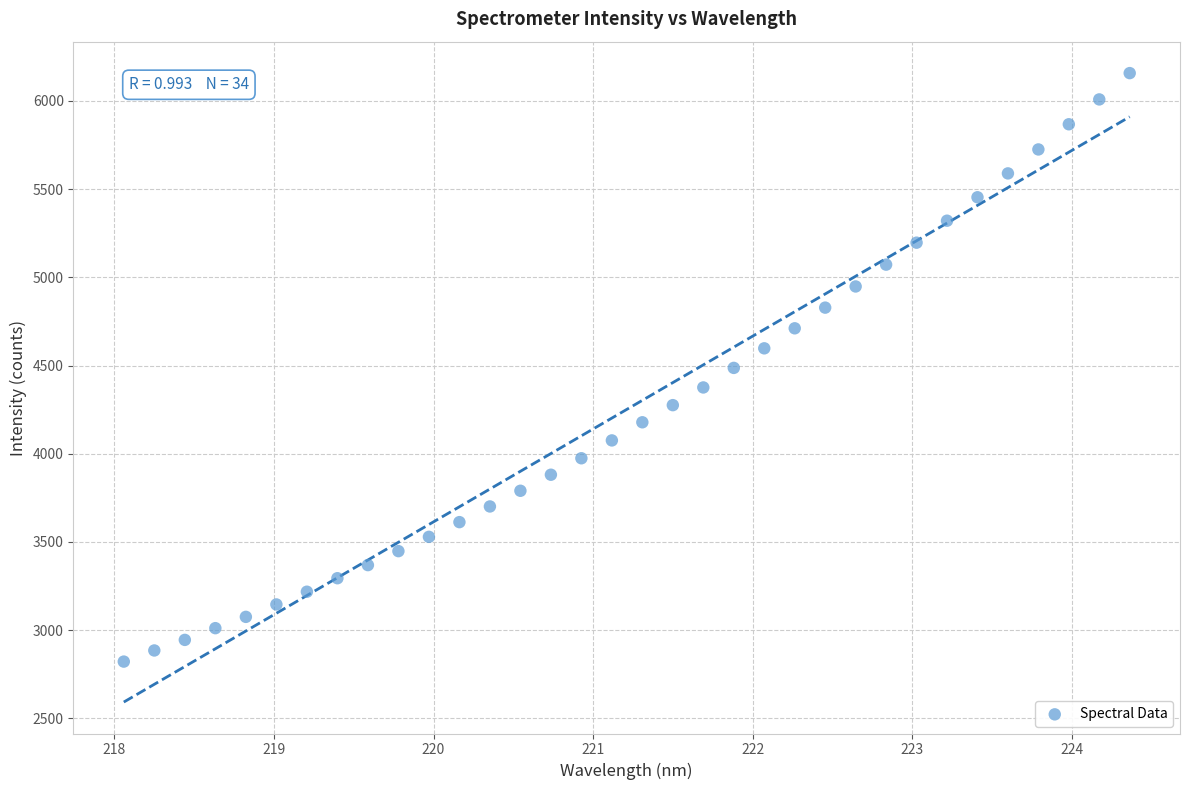

What is the range of X values (max minus min)?

6.3